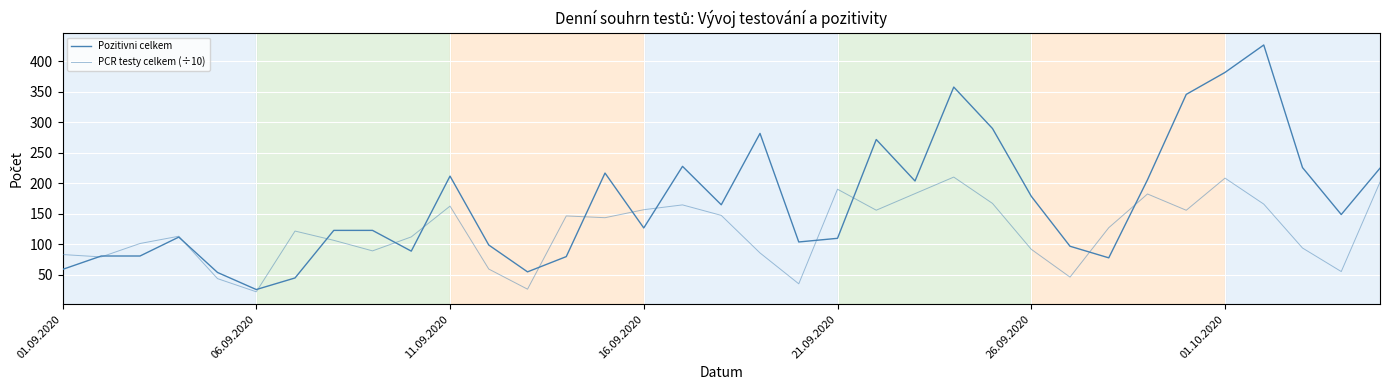

What is the value of the Pozitivni celkem point at the 1st from the left?

59.0